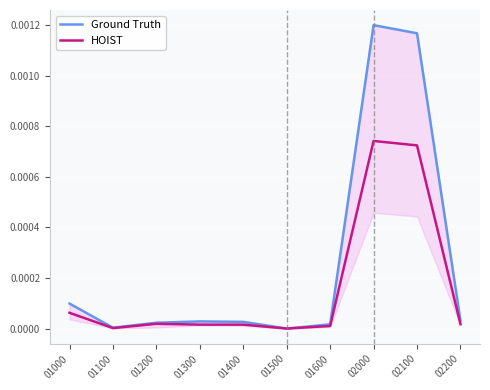

True or false: Ground Truth has a value of 0.0 at 01500.

False